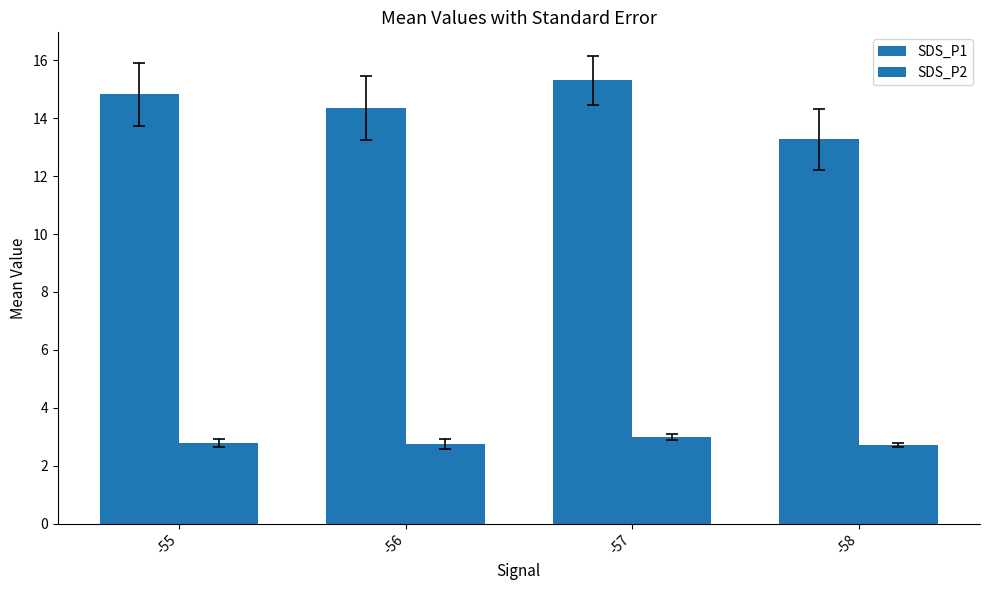

At which label does SDS_P2 reach its peak?

-57